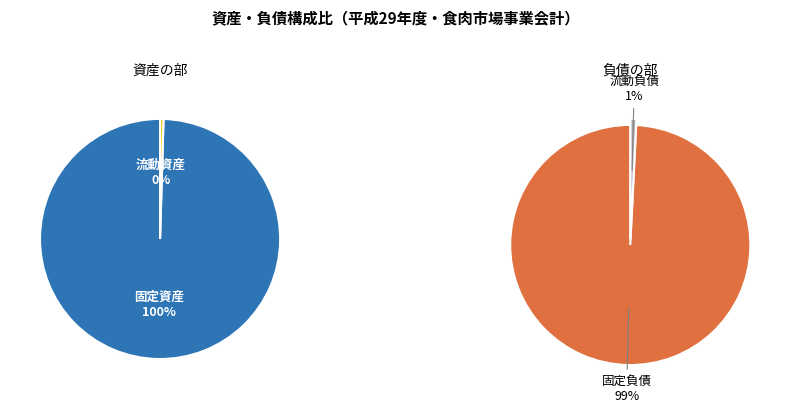

To the nearest percent, what is the average slice percentage?

50%